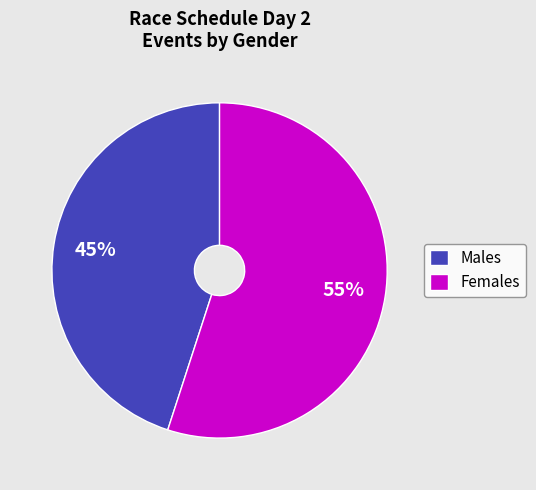

To the nearest percent, what is the average slice percentage?

50%